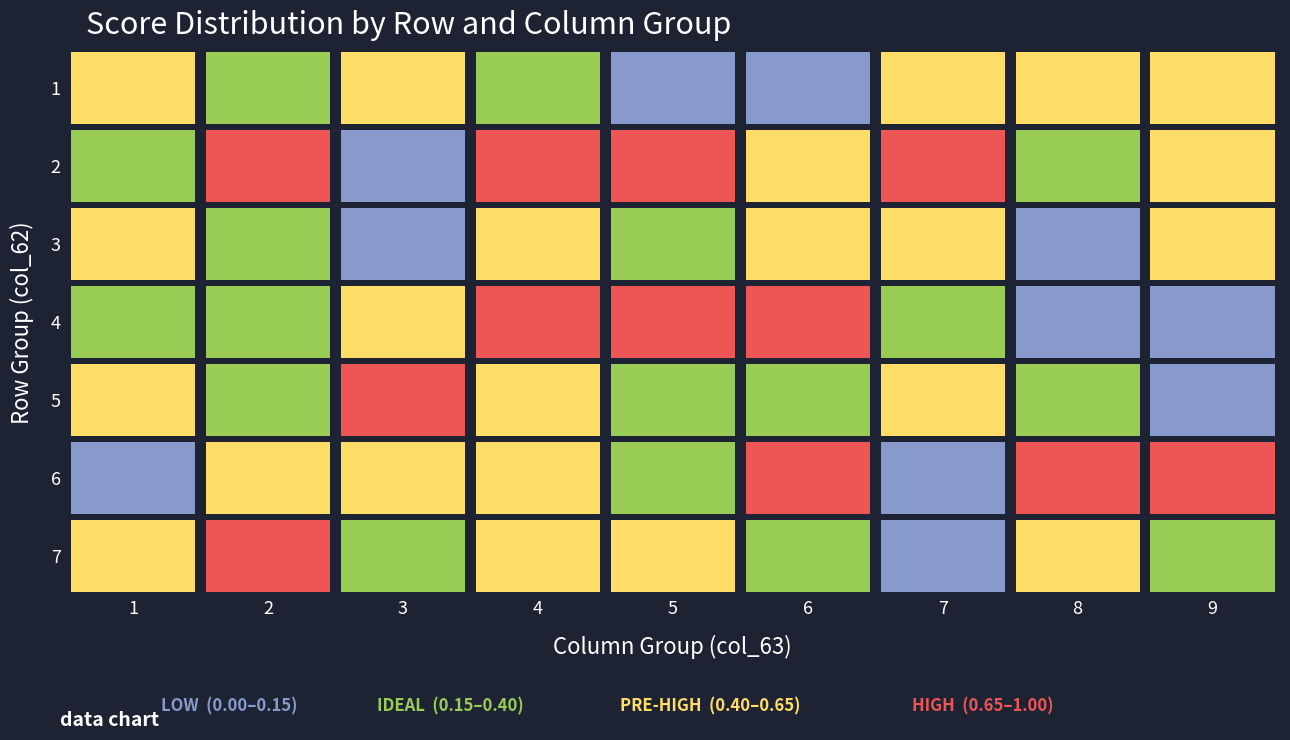

Which series changed the most between 3 and 6?

row_3